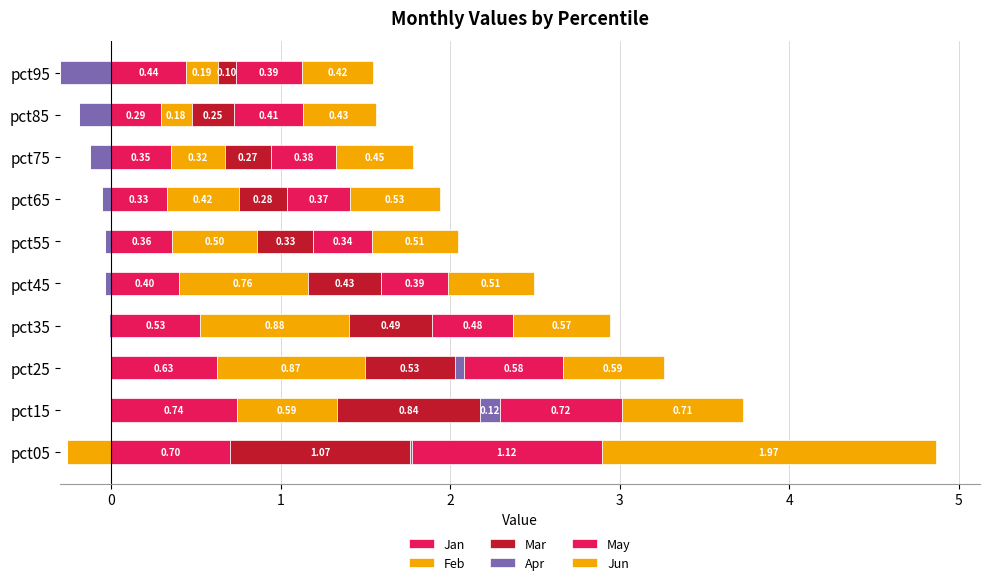

What is the value of the Mar bar at the 5th from the left?

0.4